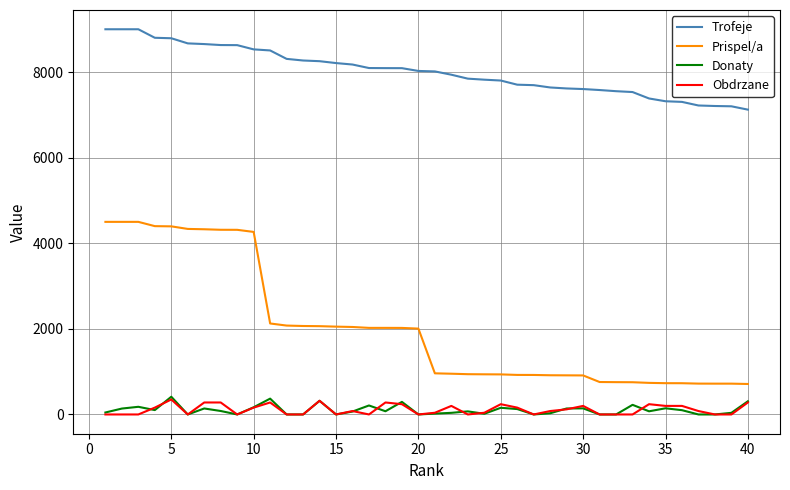

True or false: Trofeje and Obdrzane cross at least once.

False